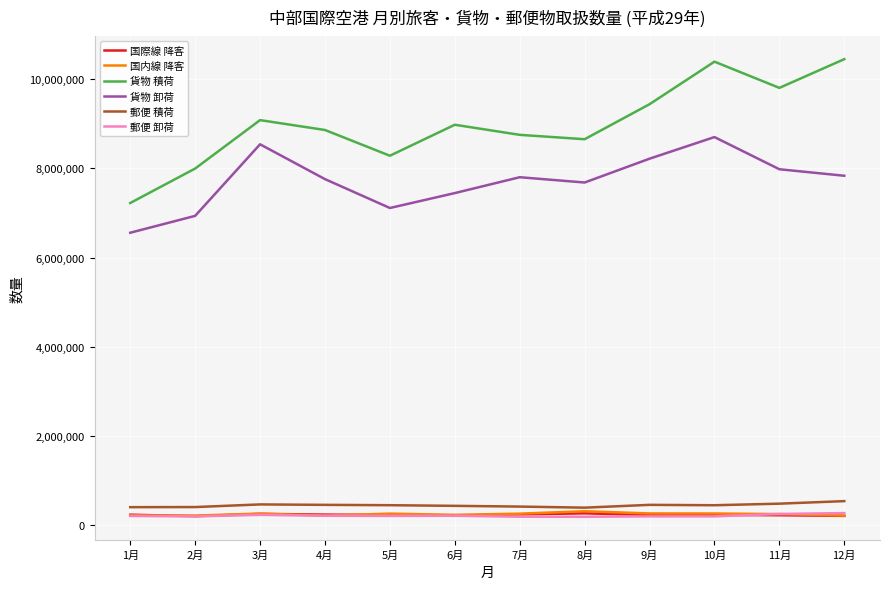

Which series has the largest total across all categories?

貨物 積荷